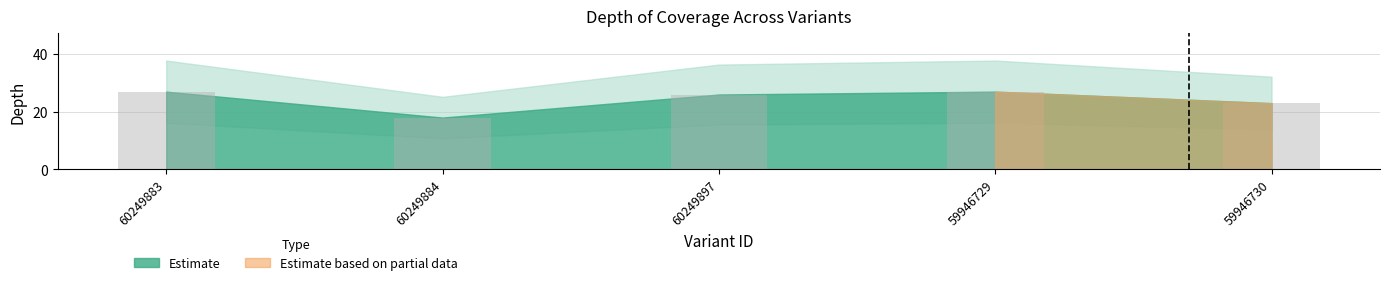

Reading left to right, transcribe all the data shown in this chart.

27	18	26	27	23